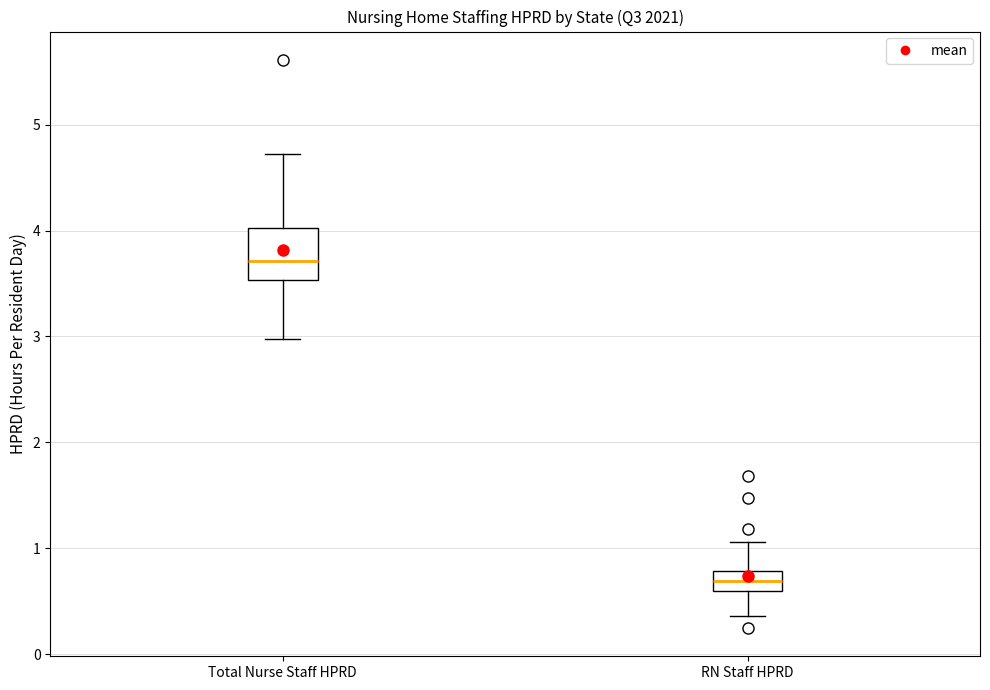

Comparing the boxes themselves (not the whiskers), which one is the tallest?

Total Nurse Staff HPRD